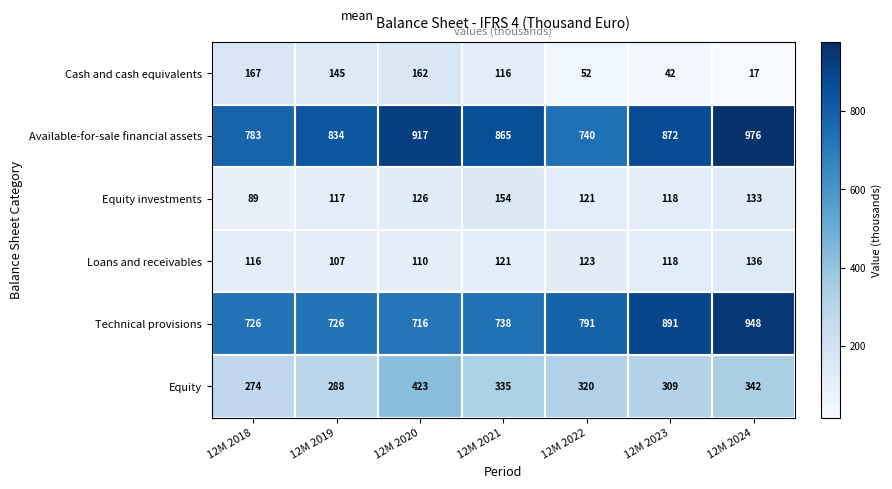

What is the minimum value shown in the chart?

17